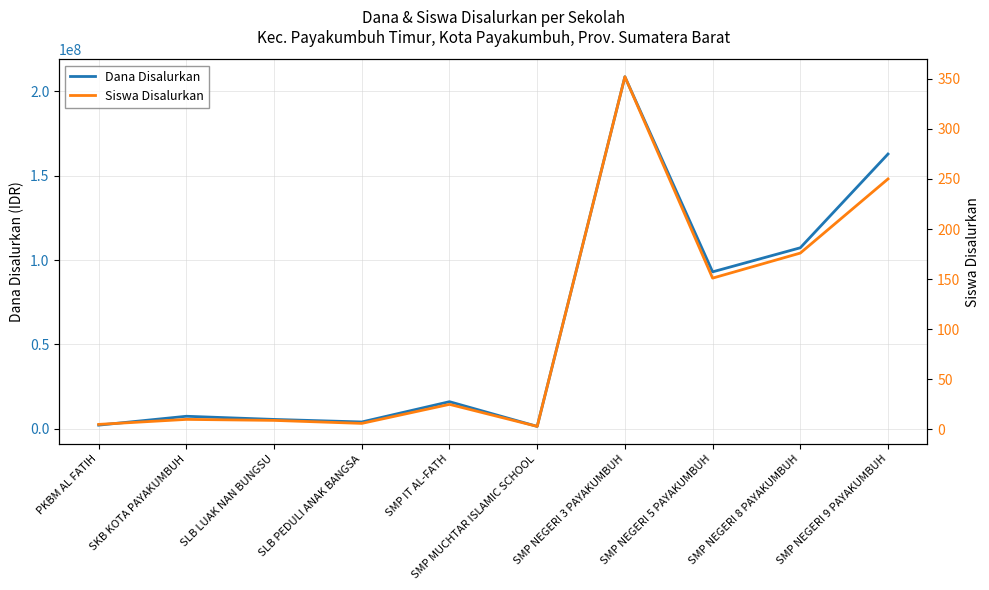

Which series has the widest spread of values?

Dana Disalurkan